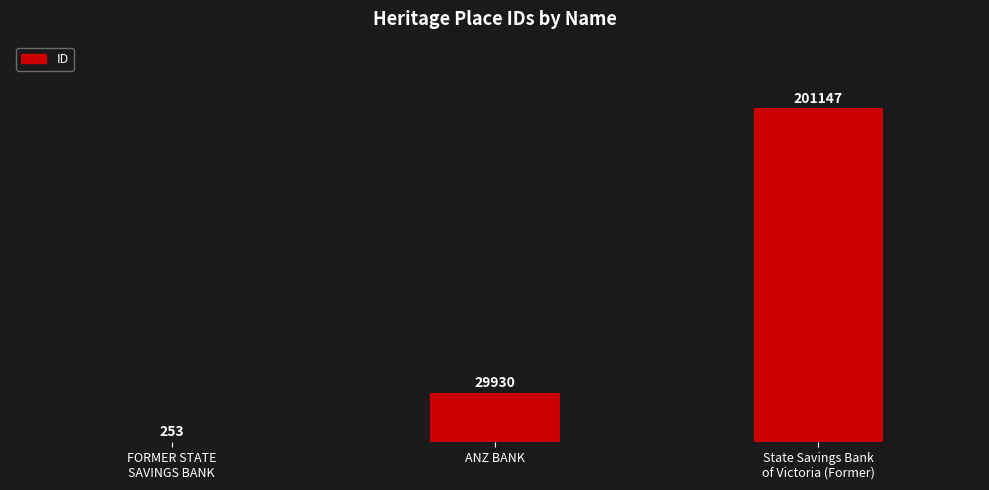

What is the greatest value displayed?

201147